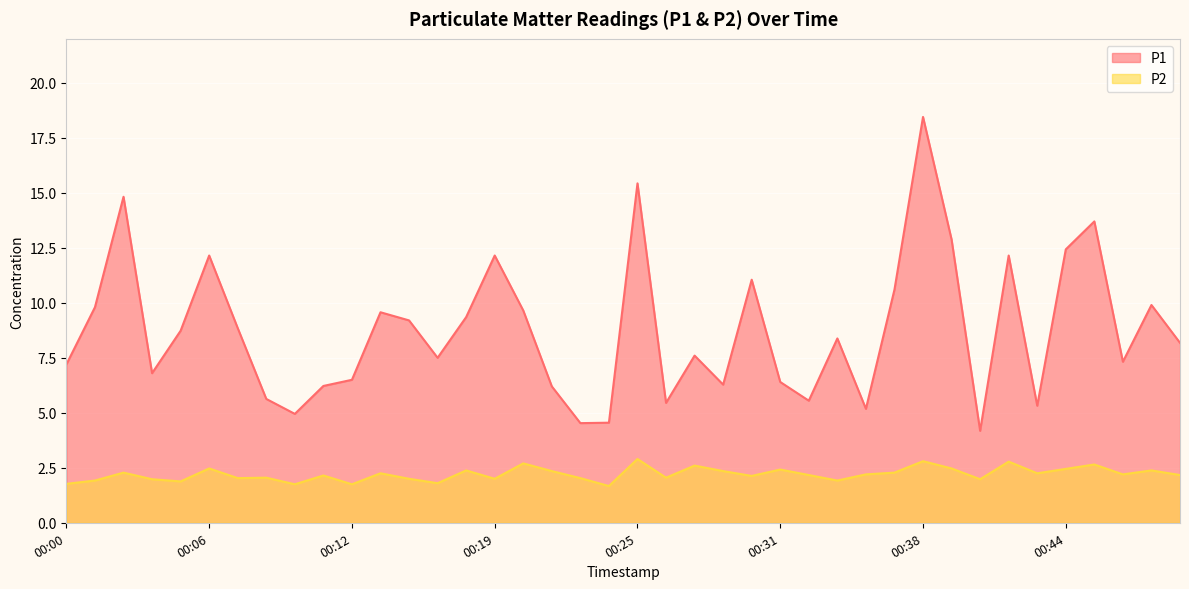

What are all the series names shown in the legend?

P1, P2